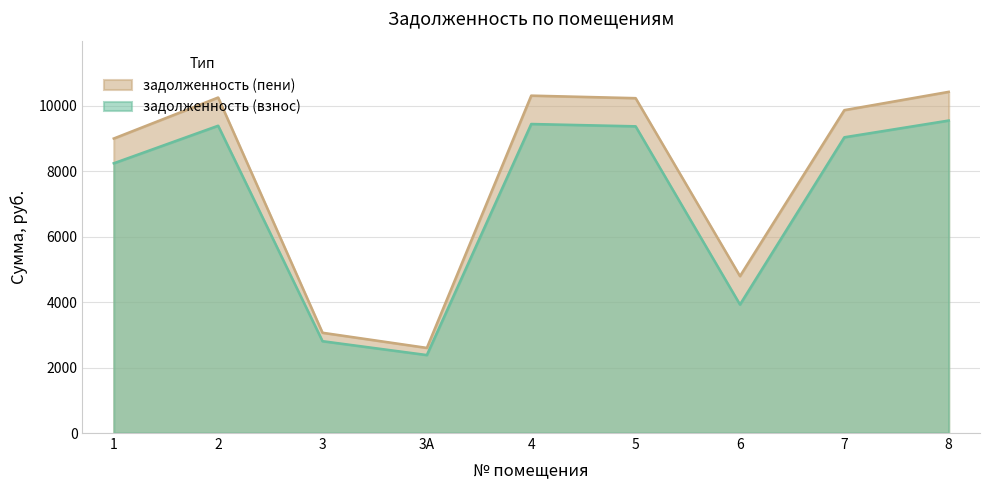

List the series in order of their peak value, highest first.

задолженность (пени), задолженность (взнос)